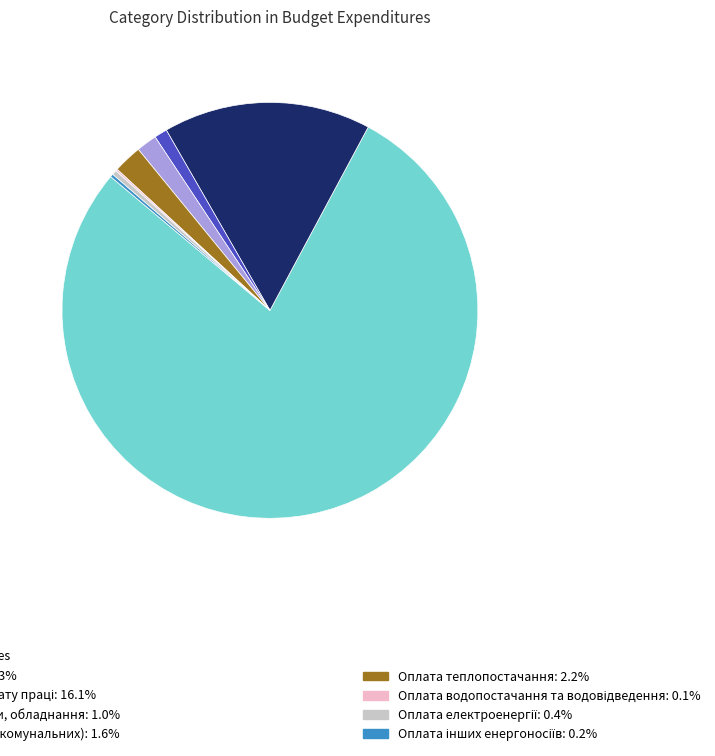

Is there any slice that represents more than half of the pie?

Yes